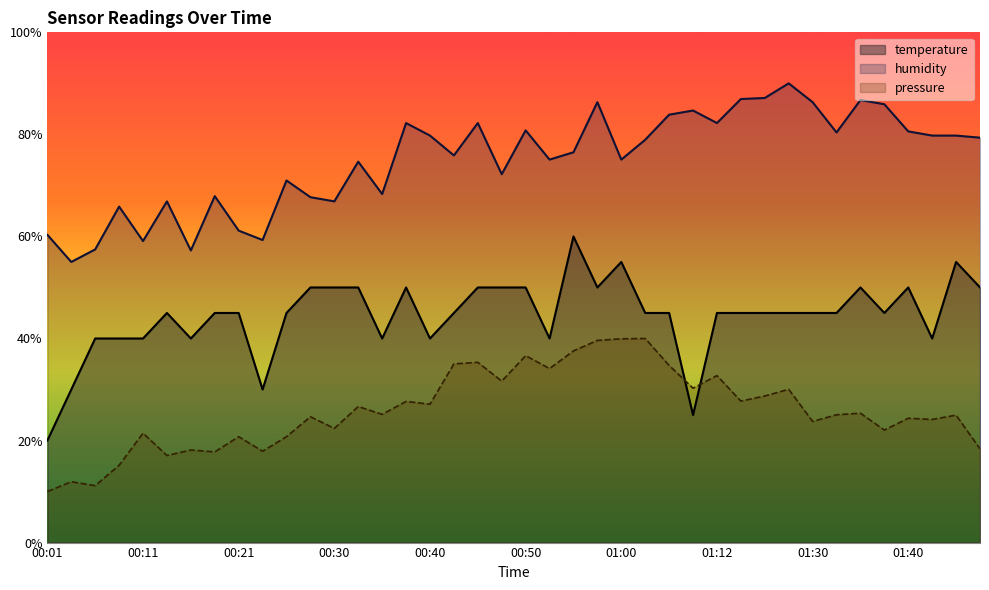

The value of humidity at 01:33 is 80.4. True or false?

True